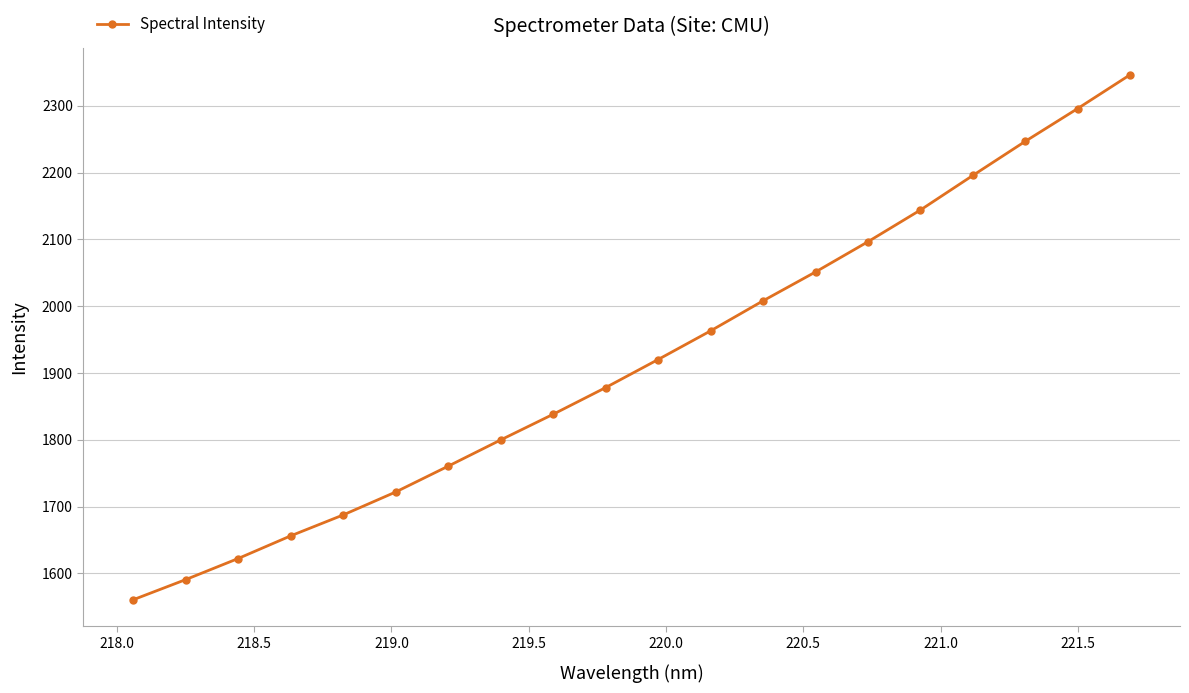

What is the value of the 8th point from the left?

1799.8